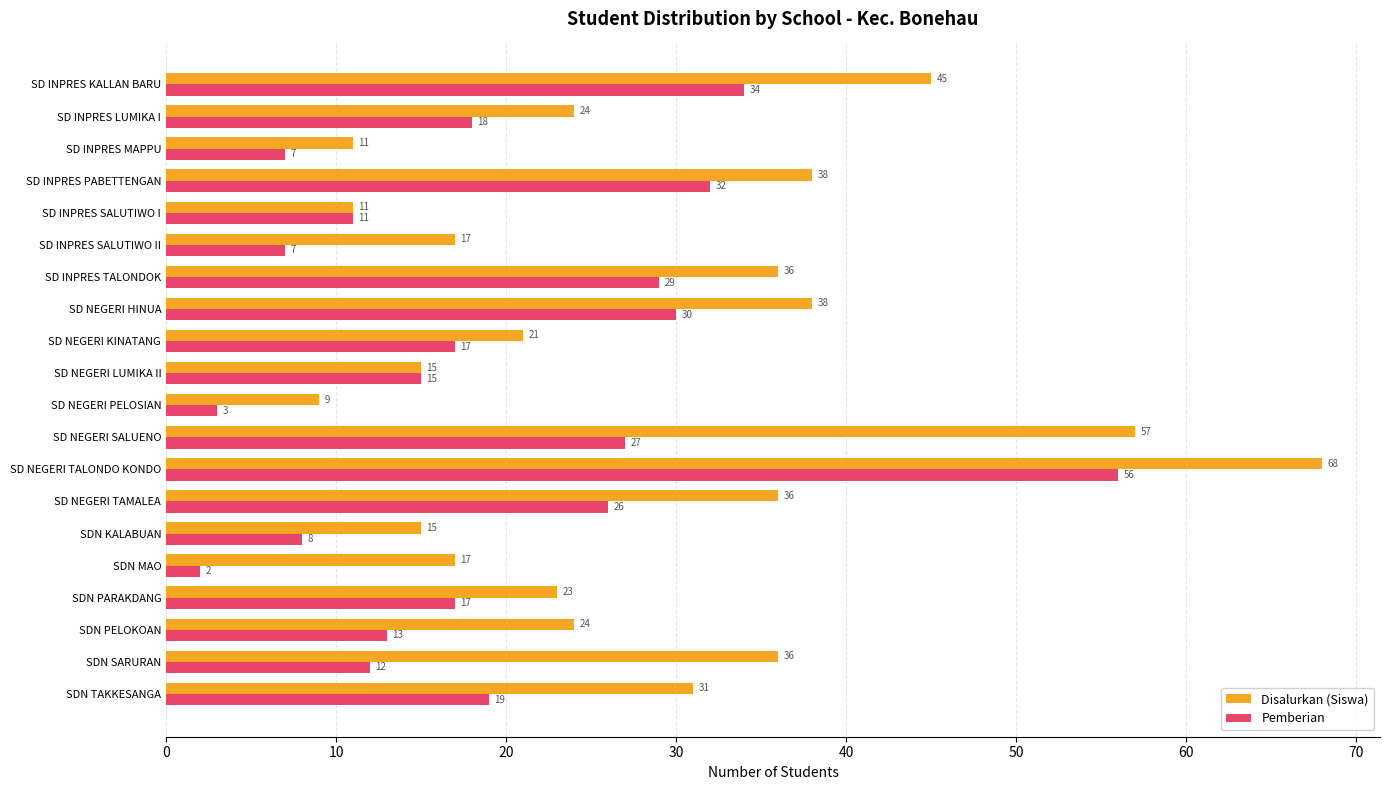

Where is Pemberian nearest to the value 29?

SD INPRES TALONDOK